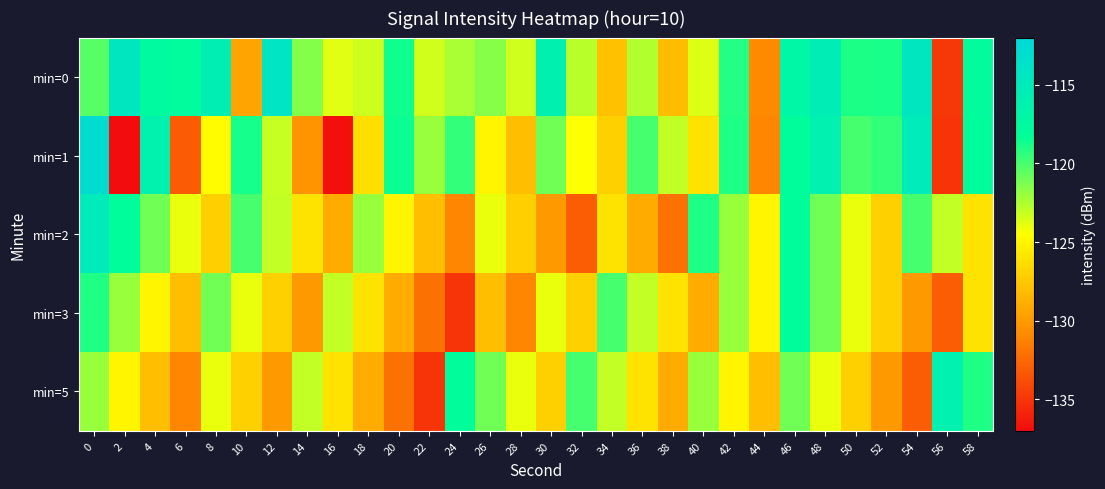

Which series has the largest total across all categories?

row_0